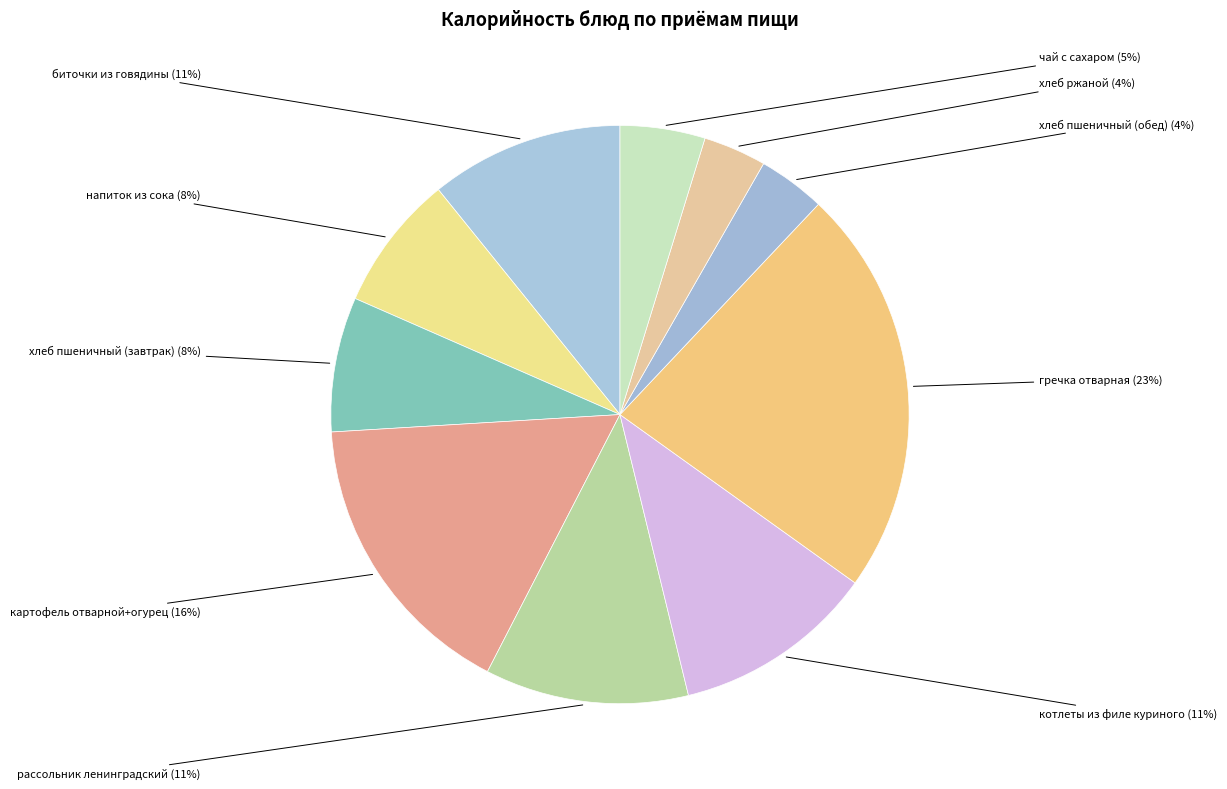

Rank the categories by value from highest to lowest.

гречка отварная, картофель отварной+огурец, рассольник ленинградский, котлеты из филе куриного, биточки из говядины, напиток из сока, хлеб пшеничный (завтрак), чай с сахаром, хлеб пшеничный (обед), хлеб ржаной